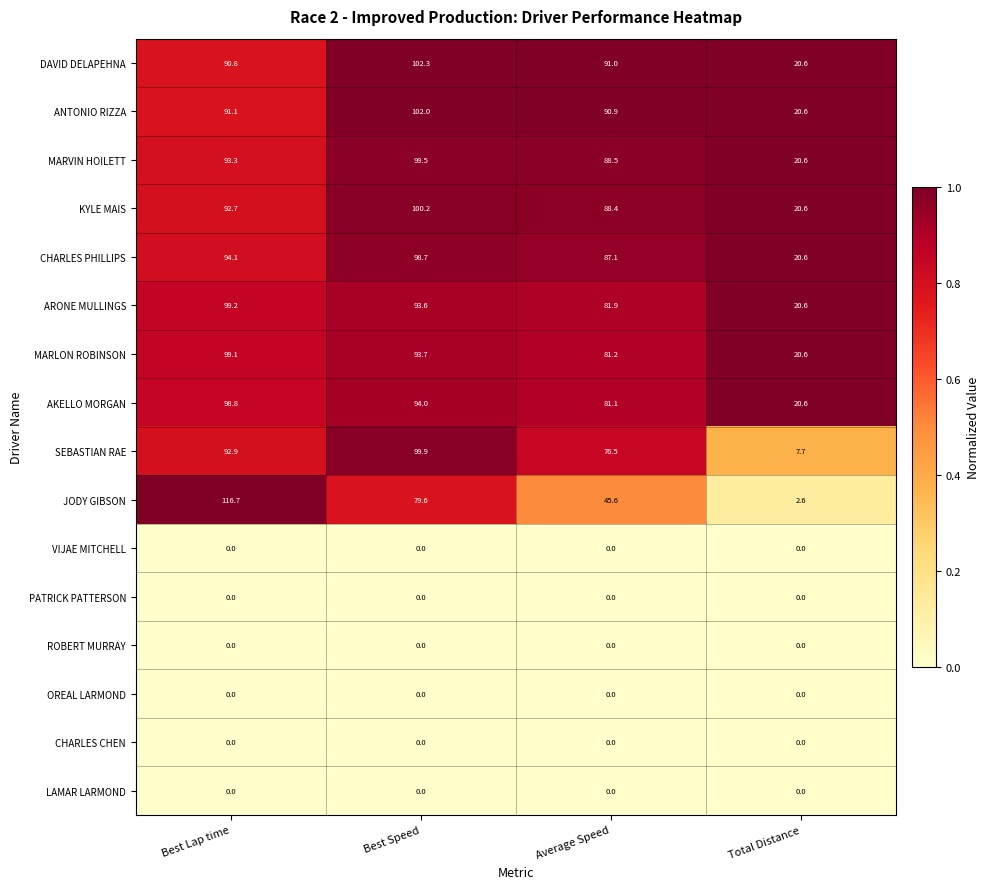

Which series changed the most between Best Speed and Total Distance?

SEBASTIAN RAE